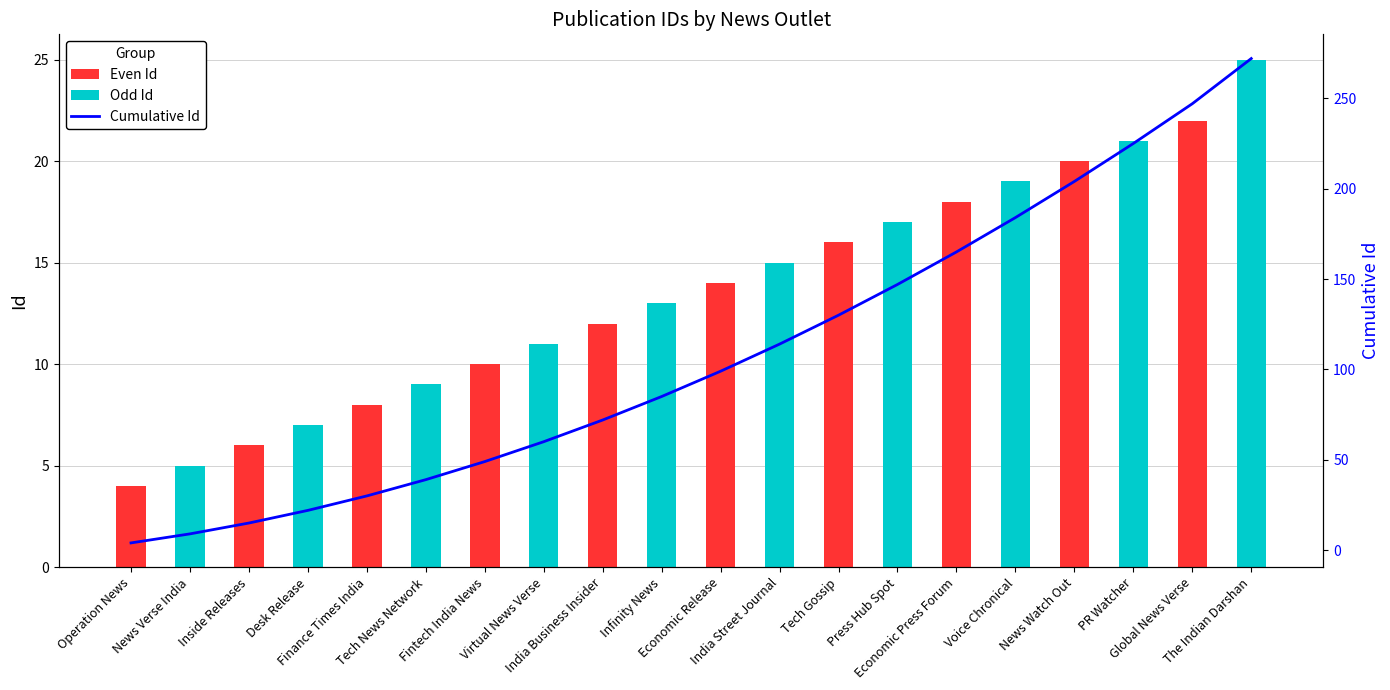

What are all the series names shown in the legend?

Even Id, Odd Id, Cumulative Id